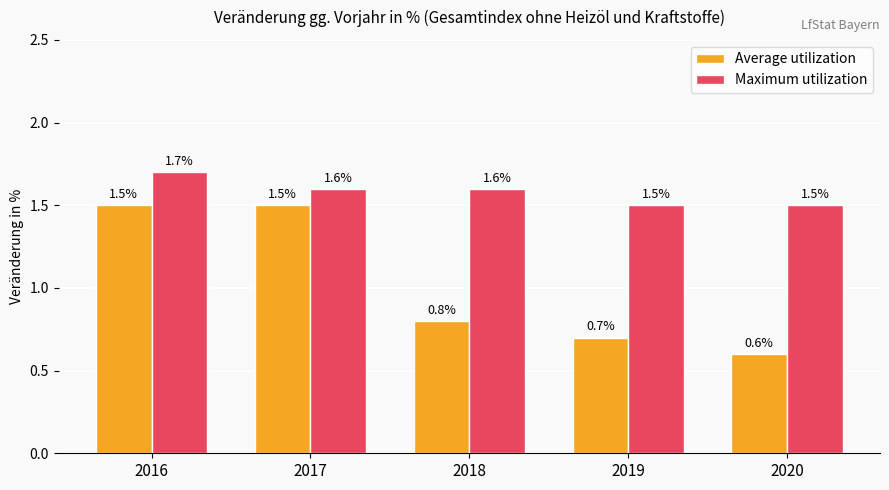

The Maximum utilization series shows 2.8 at 2018. True or false?

False